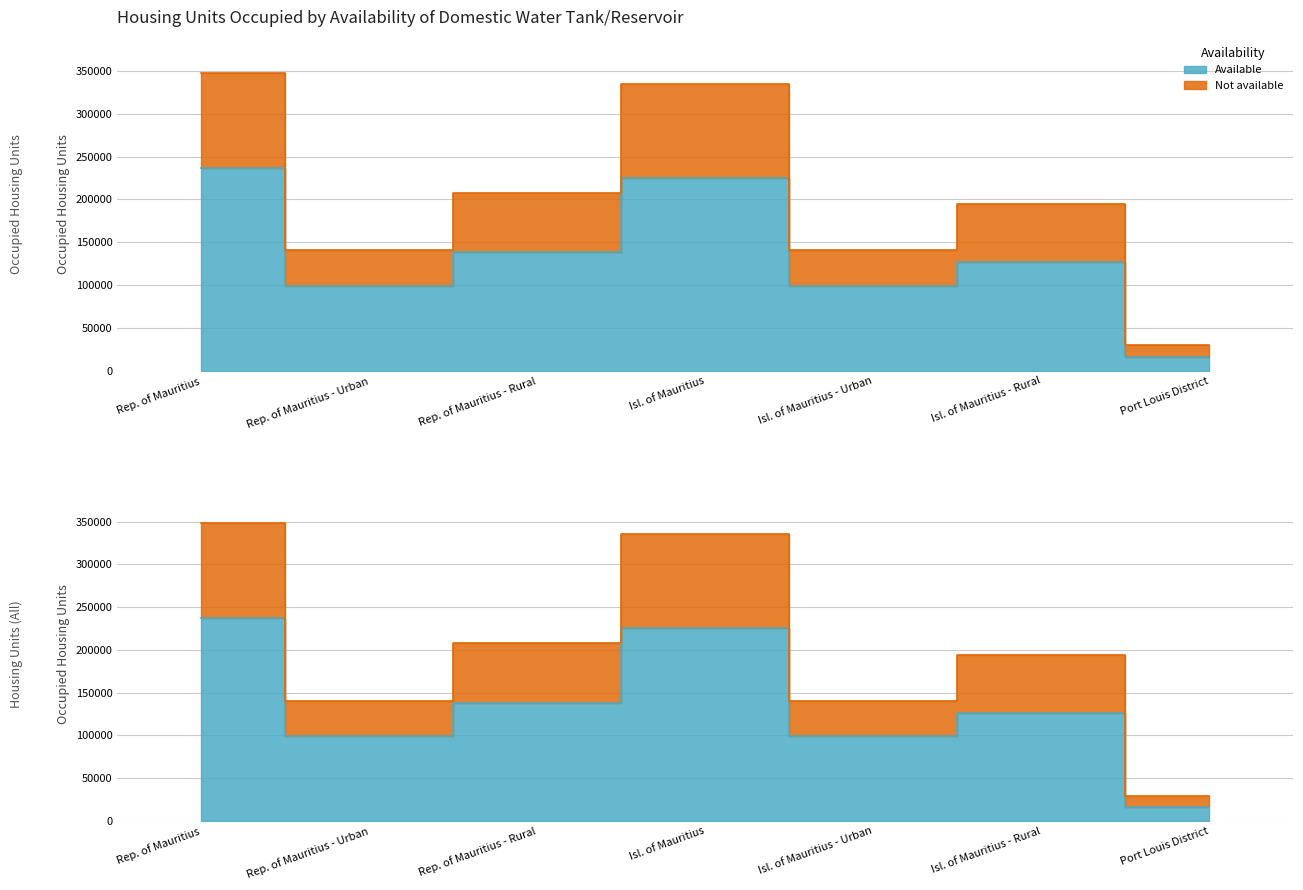

What is the label of the 2nd point from the right?

Isl. of Mauritius - Rural